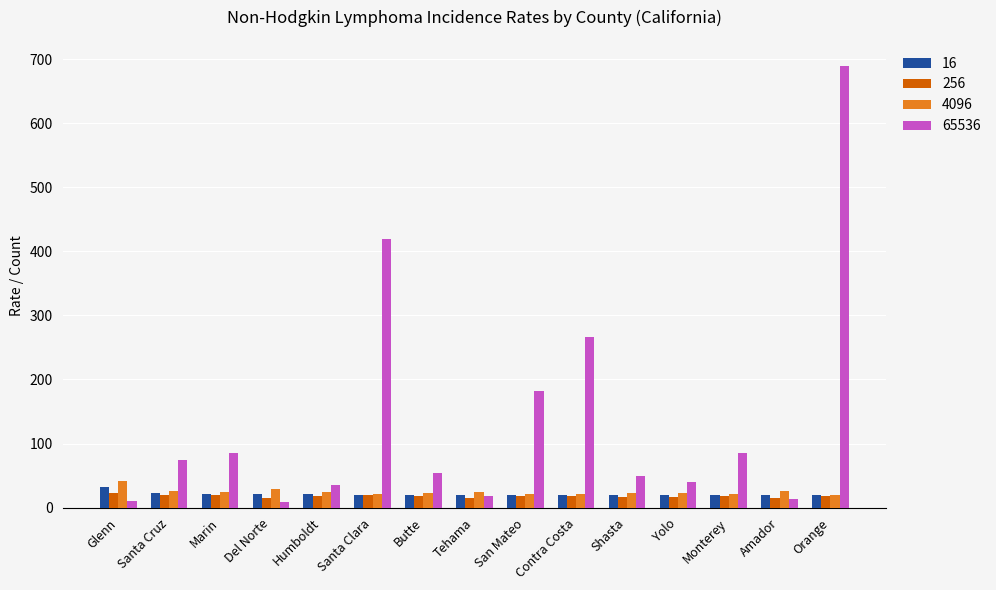

Which series has the largest range (max minus min)?

65536